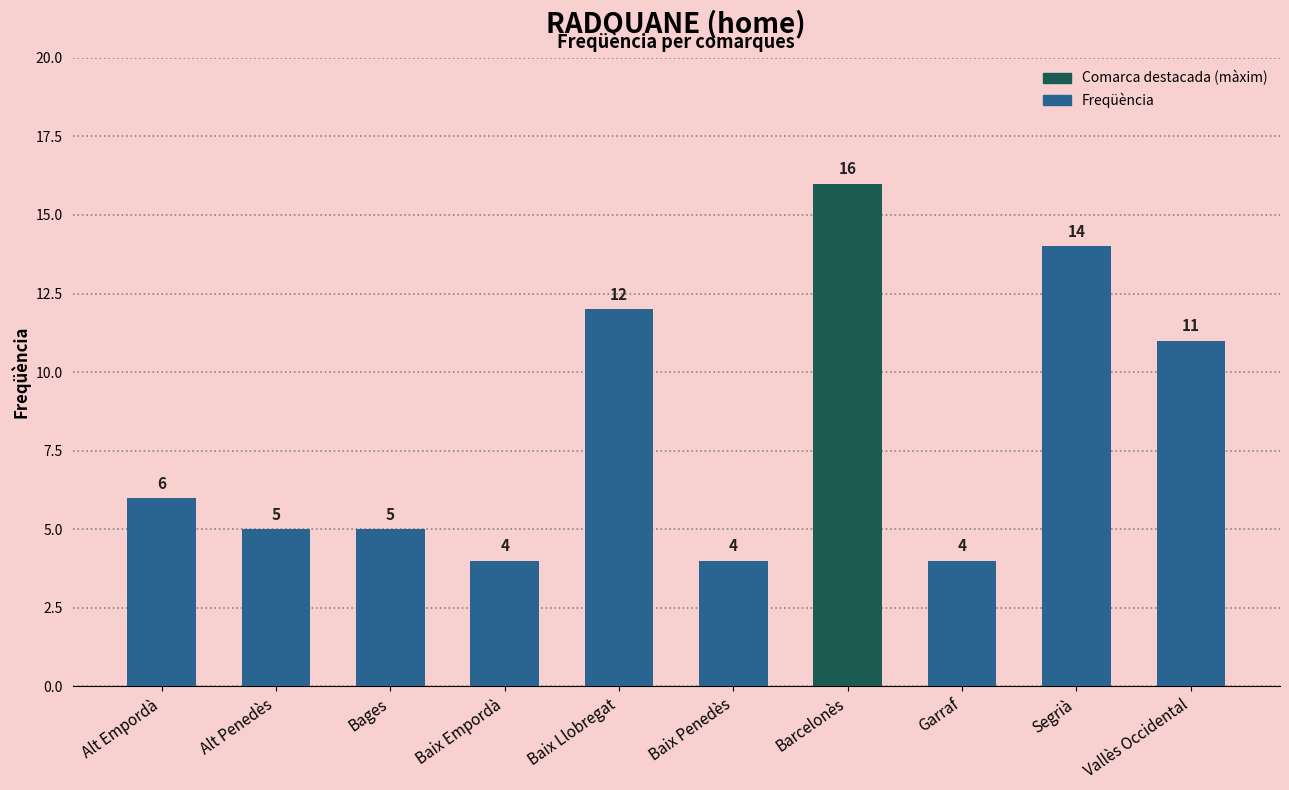

What is the sum of the values at Bages and Baix Penedès?

9